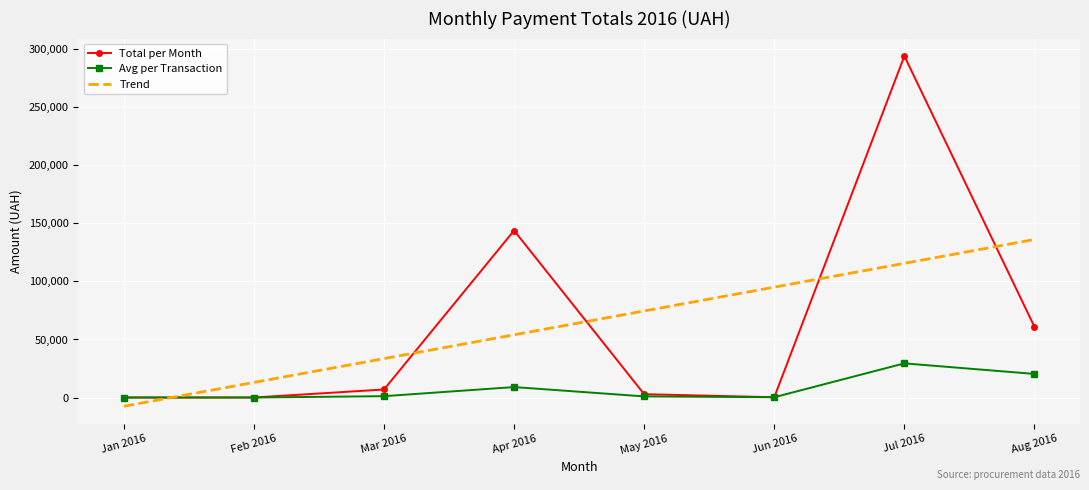

What position from the left is Jan 2016?

1